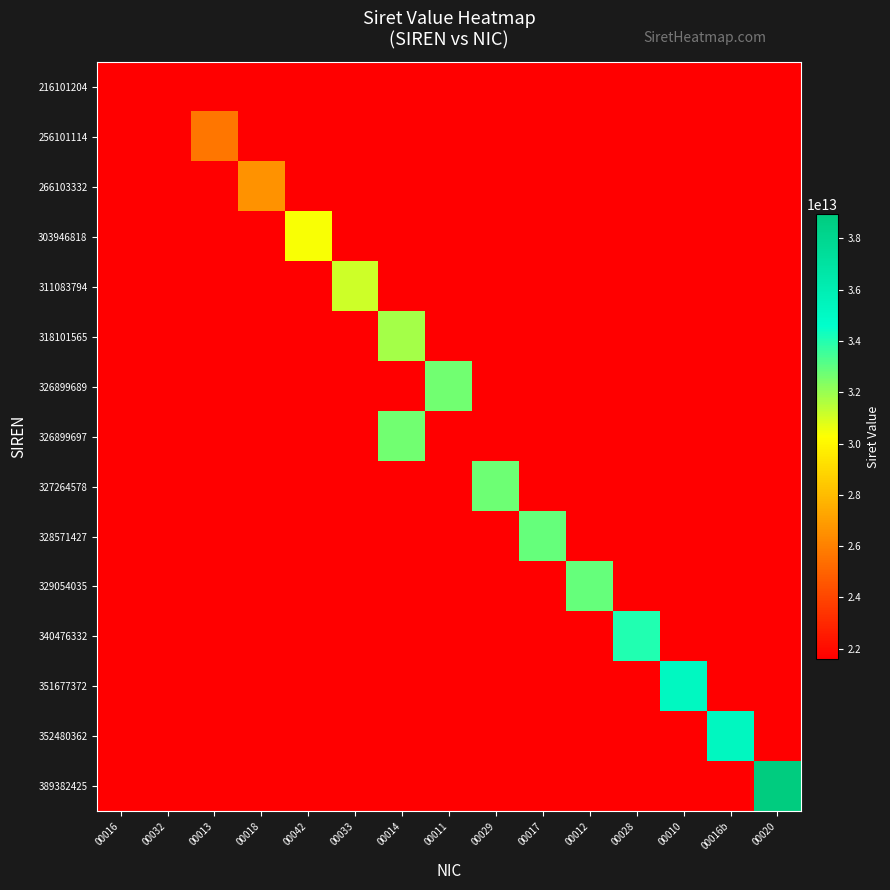

Between 00016 and 00033, which is larger?

00033